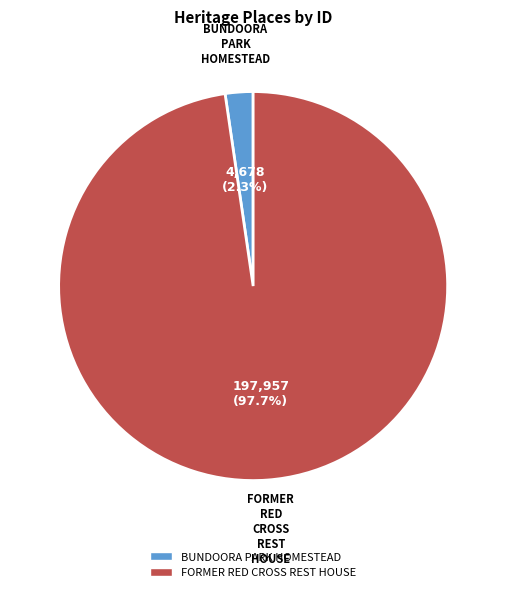

Is it true that FORMER RED CROSS REST HOUSE is 83% of the pie?

False